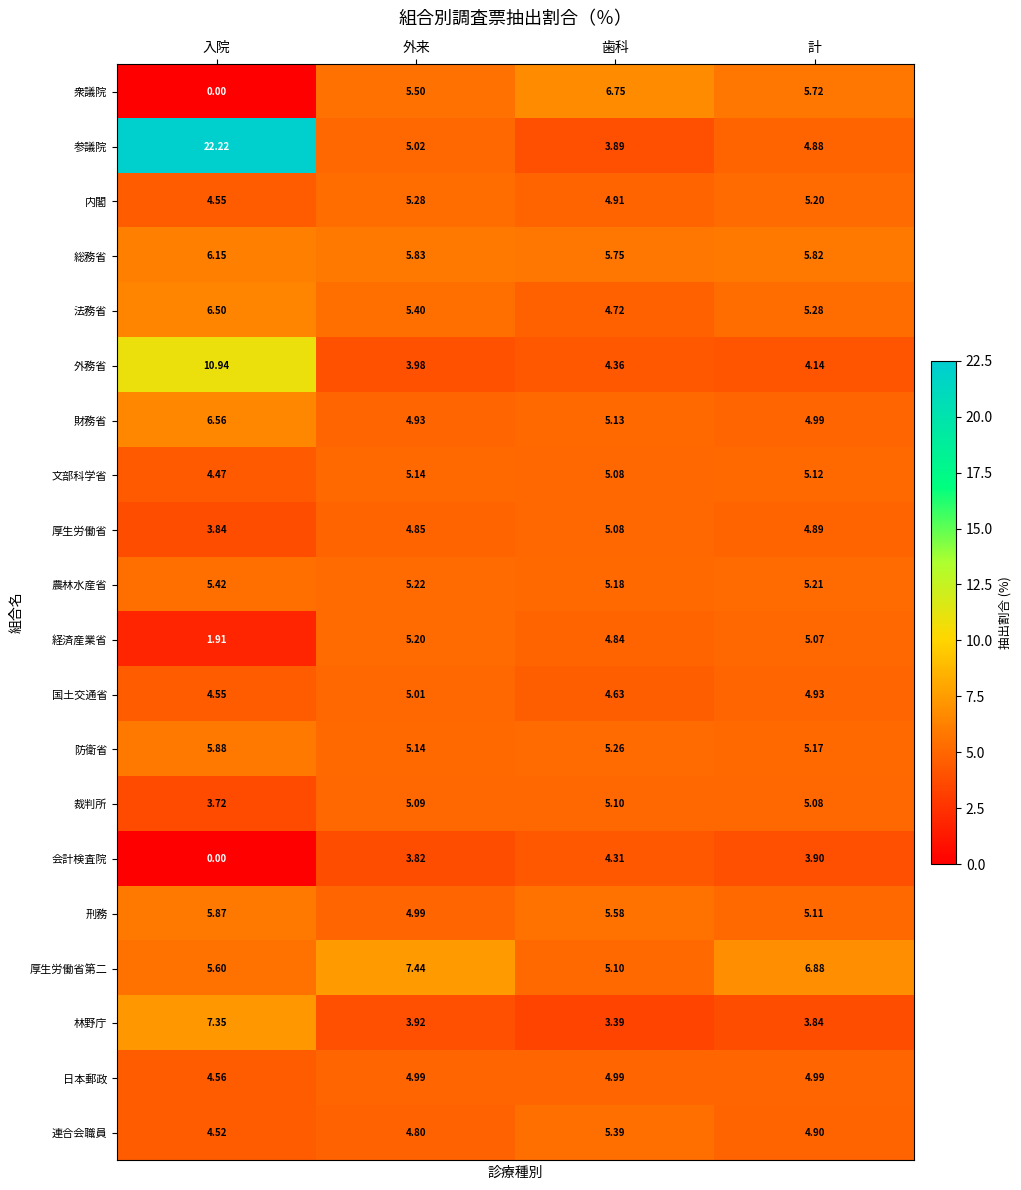

Where is 農林水産省 nearest to the value 5?

歯科